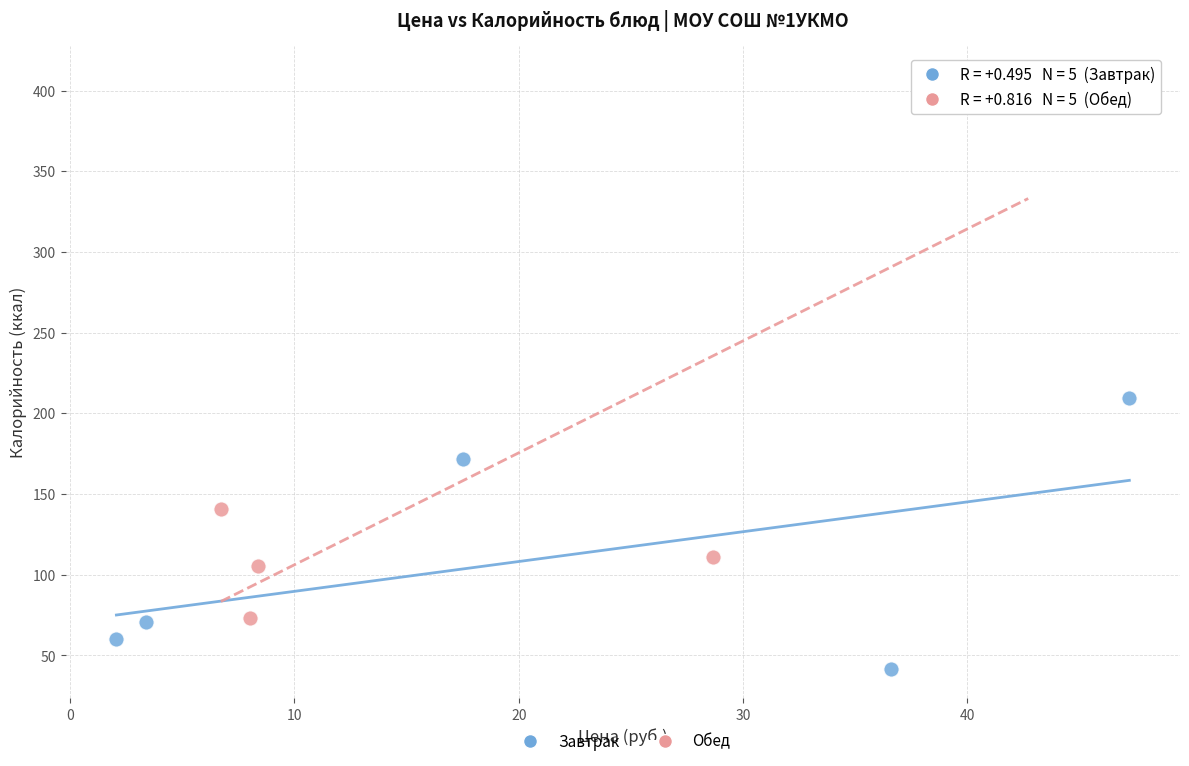

Which series contains the highest Y value?

Обед